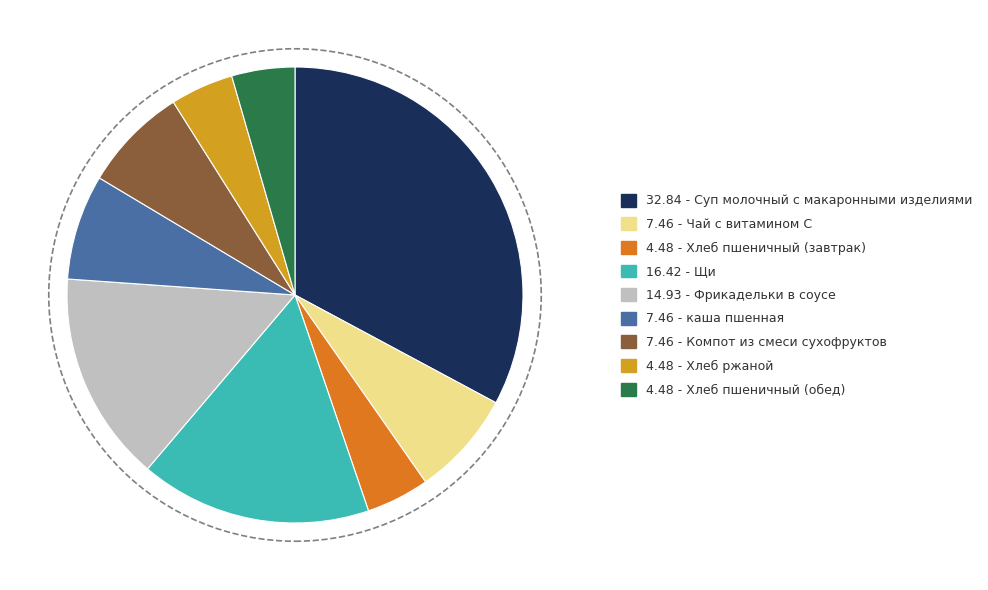

Is there a majority slice in this chart?

No